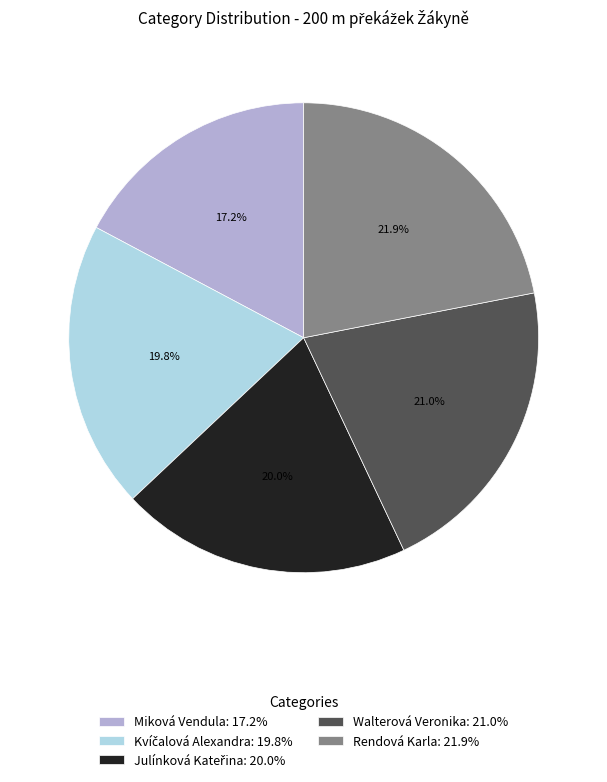

What is the largest slice in the pie chart?

Rendová Karla